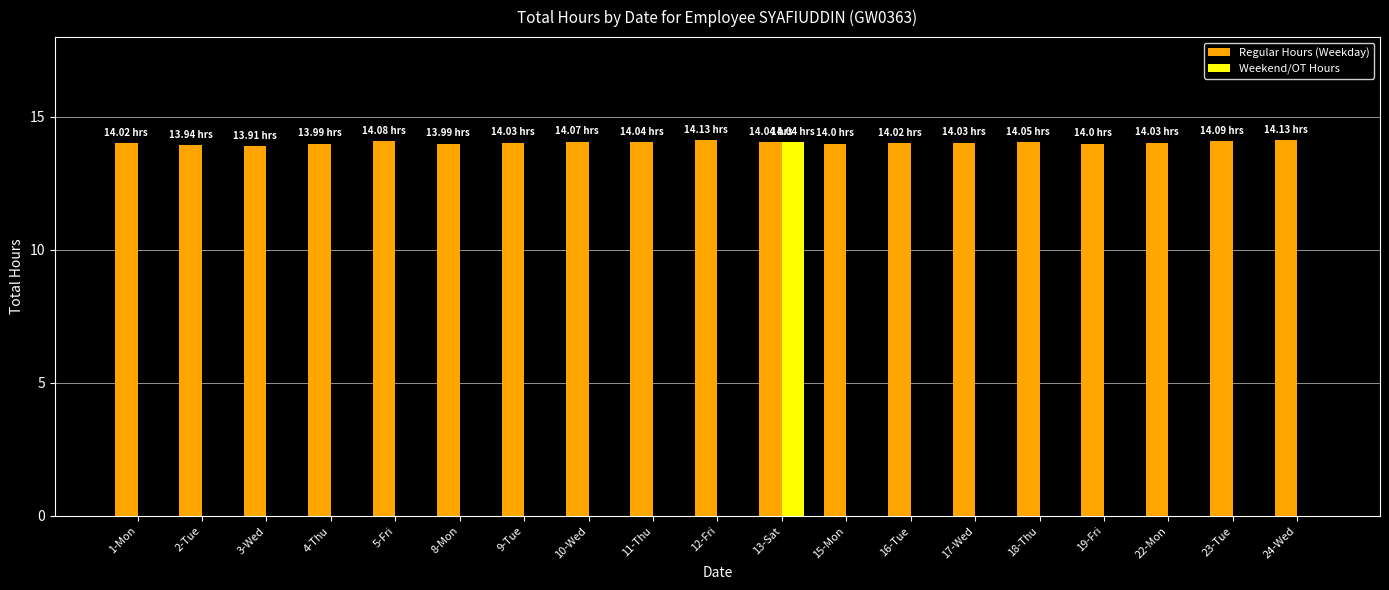

Which series changed the most between 12-Fri and 13-Sat?

Weekend/OT Hours